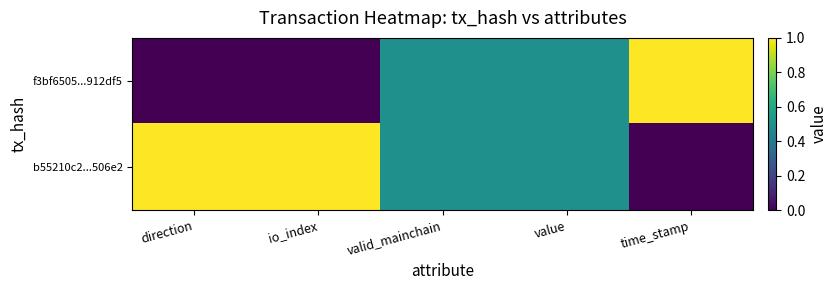

At which category is the sum across all series the highest?

direction